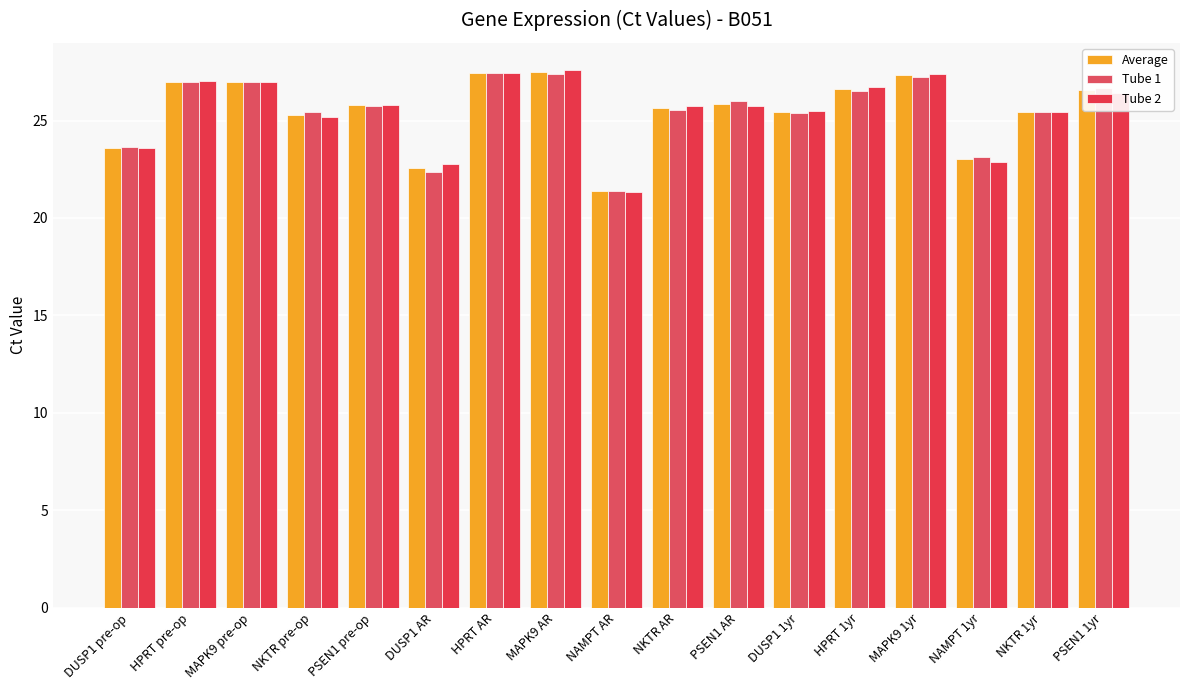

How many values in the Tube 2 series exceed 25?

13